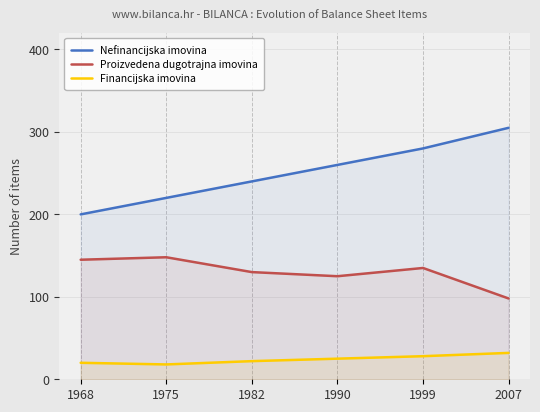

List the labels in order of Proizvedena dugotrajna imovina value, largest first.

1975, 1968, 1999, 1982, 1990, 2007